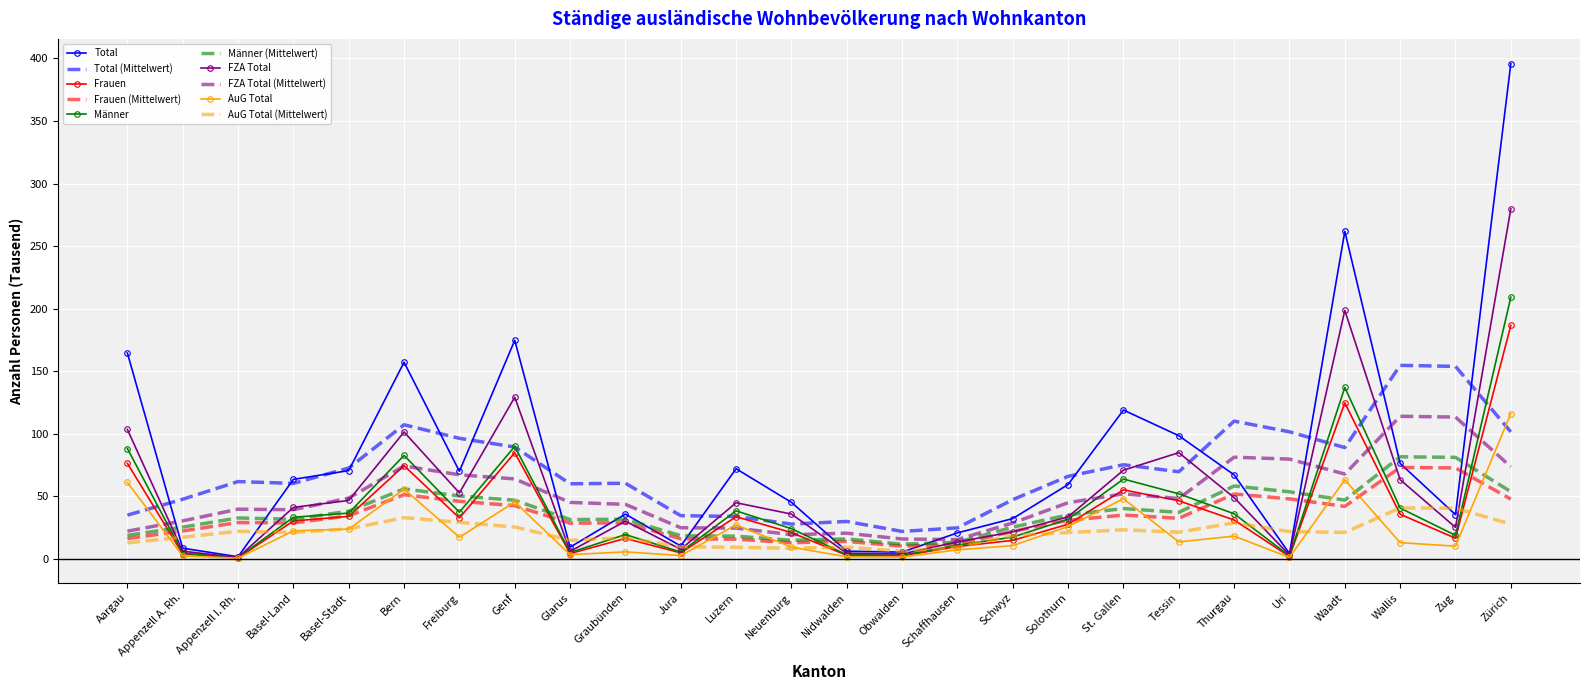

Which series has the largest range (max minus min)?

Total